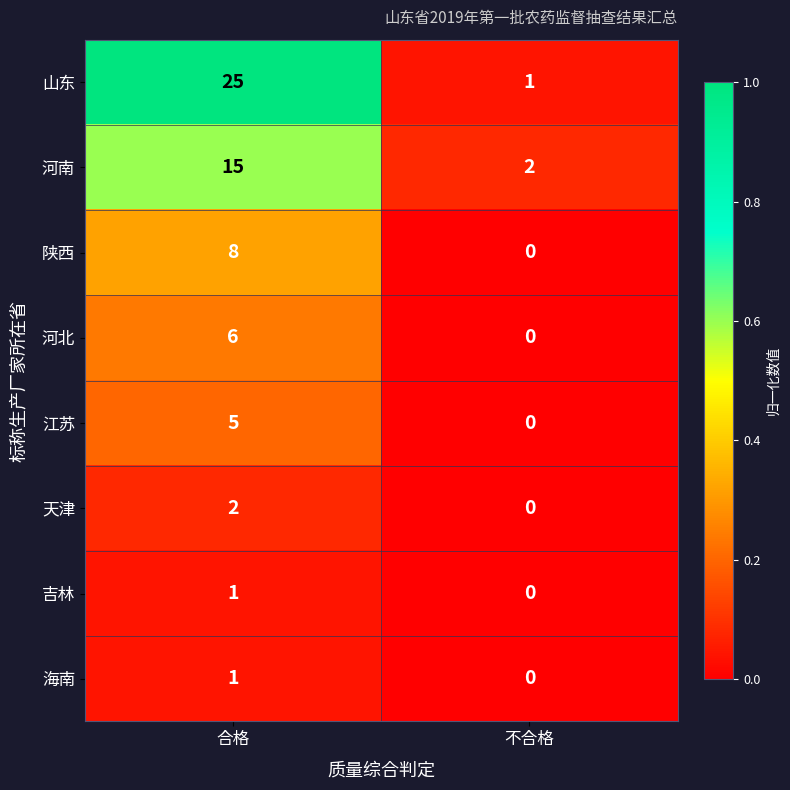

What is the sum of the 山东 values at 不合格 and 合格?

26